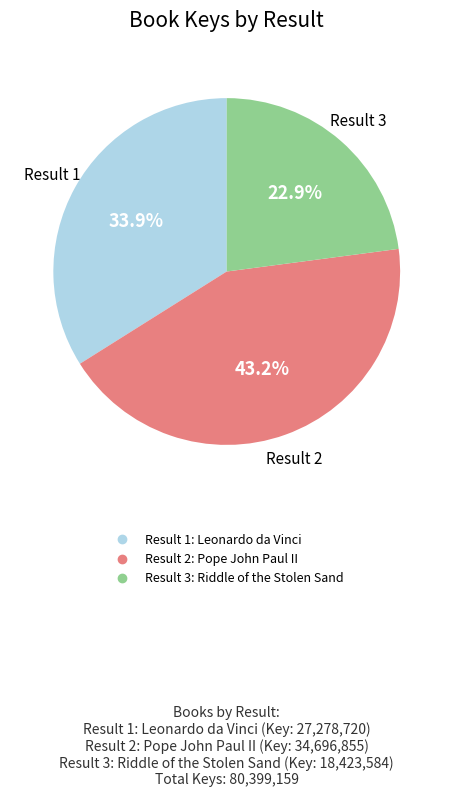

Is there any slice that represents more than half of the pie?

No